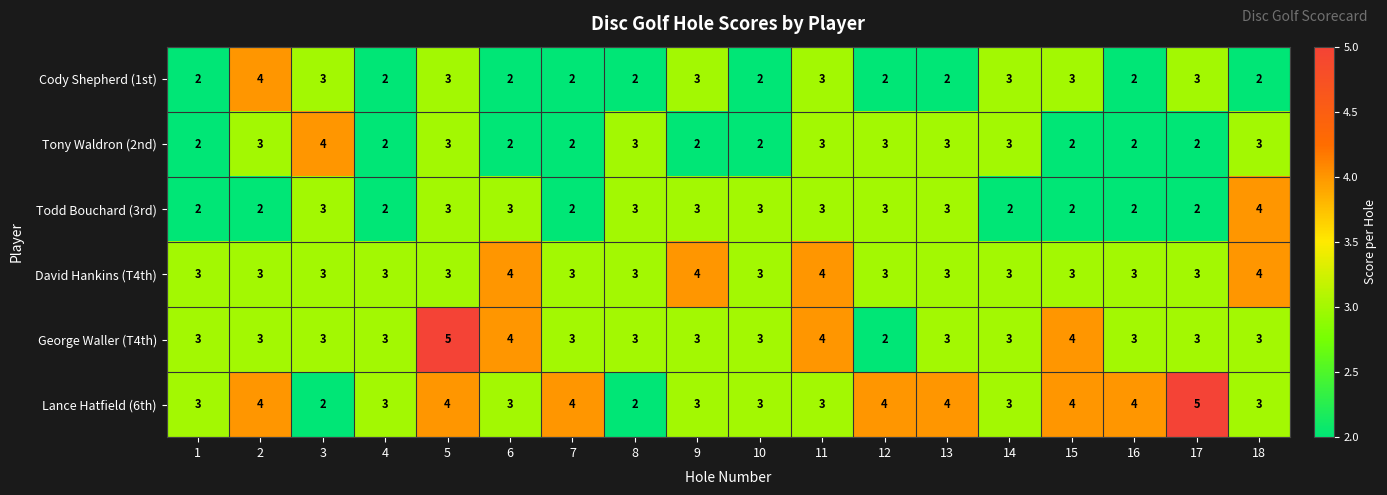

Which series has the largest total across all categories?

Lance Hatfield (6th)